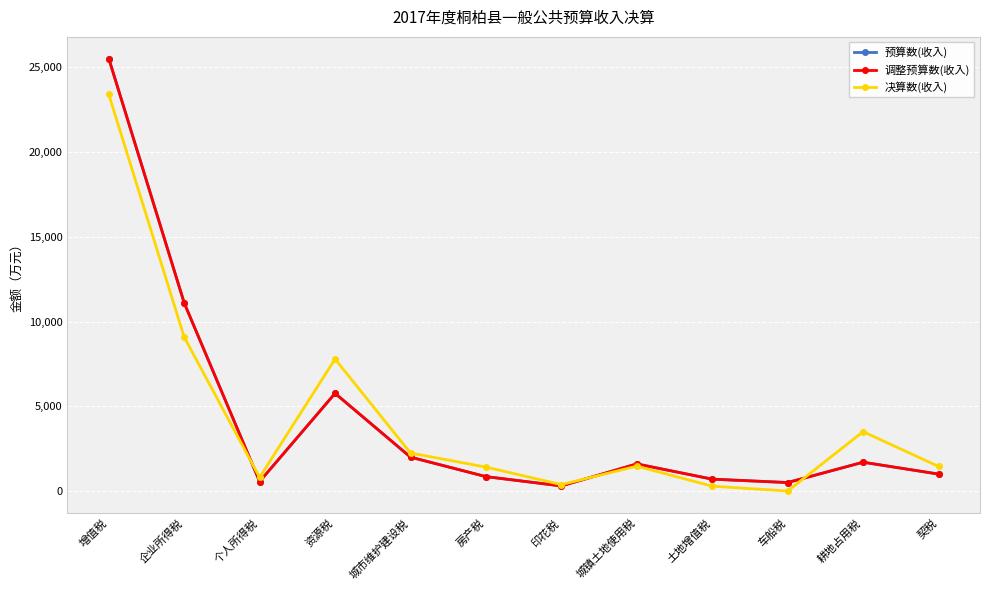

Read the 决算数(收入) value at 企业所得税, to the nearest 50.

9100